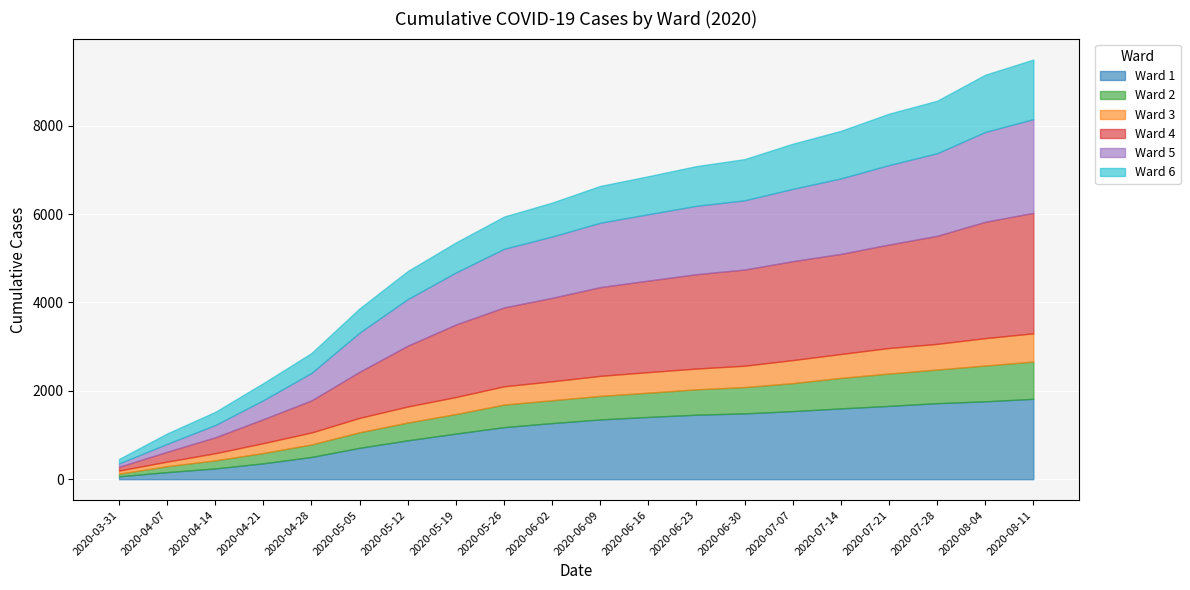

The Ward 3 series shows 470 at 2020-06-23. True or false?

True